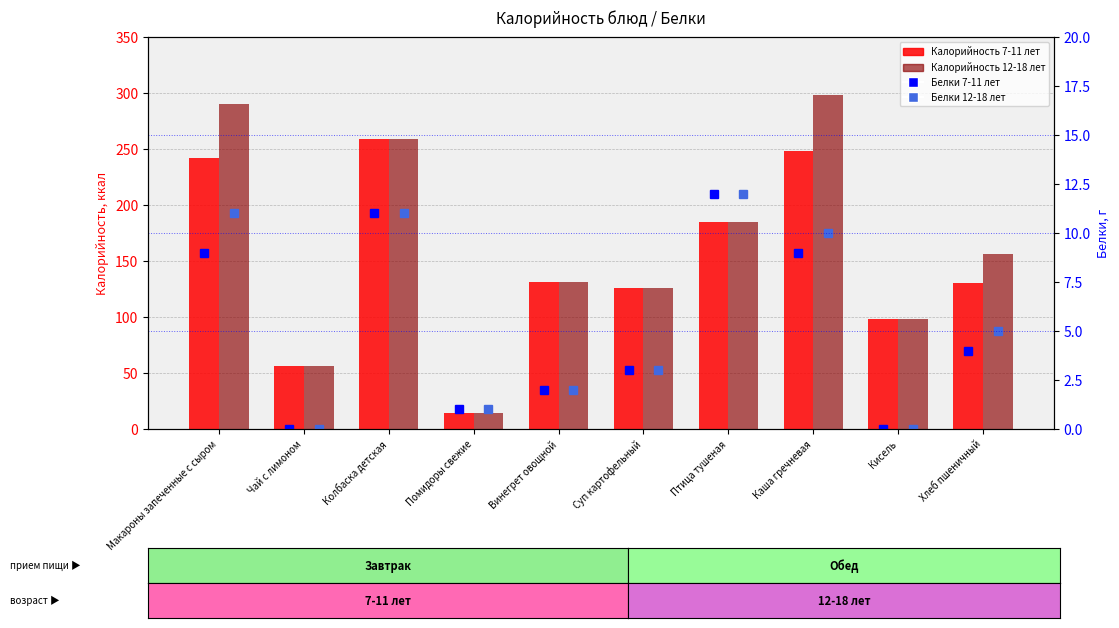

Rank the series by their maximum value, from lowest to highest.

Белки 7-11 лет, Белки 12-18 лет, Калорийность 7-11 лет, Калорийность 12-18 лет